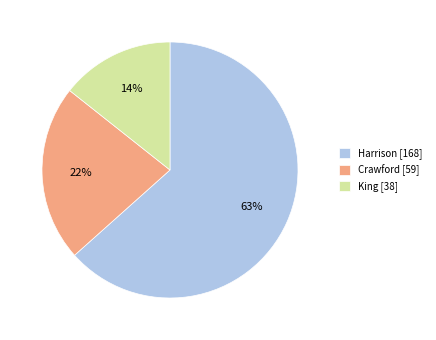

Which slice is the smallest?

King